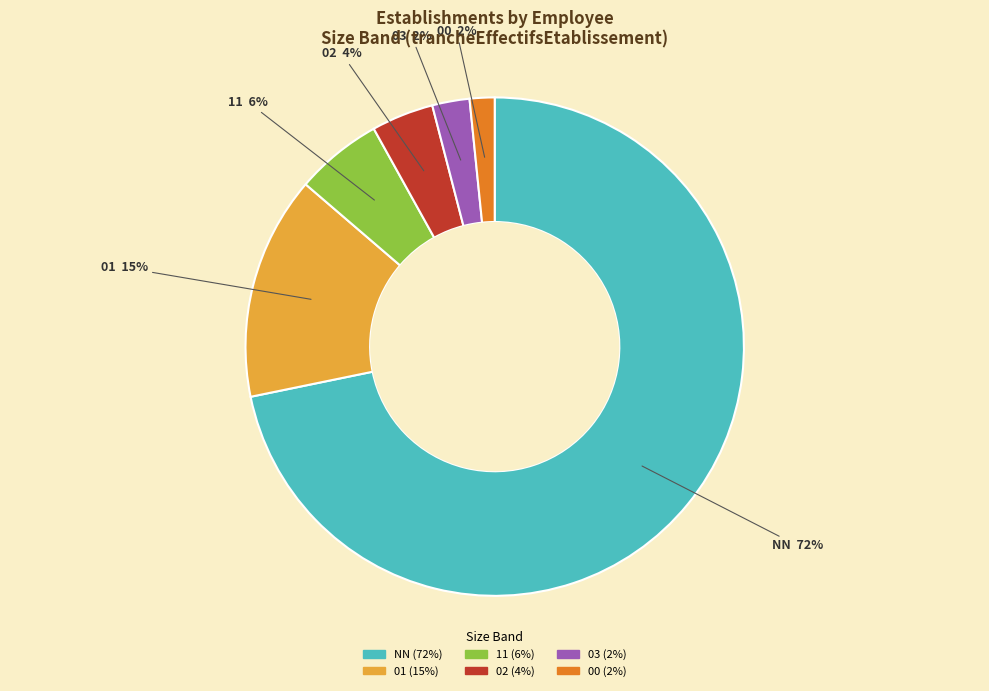

Which category has the biggest portion of the pie?

NN